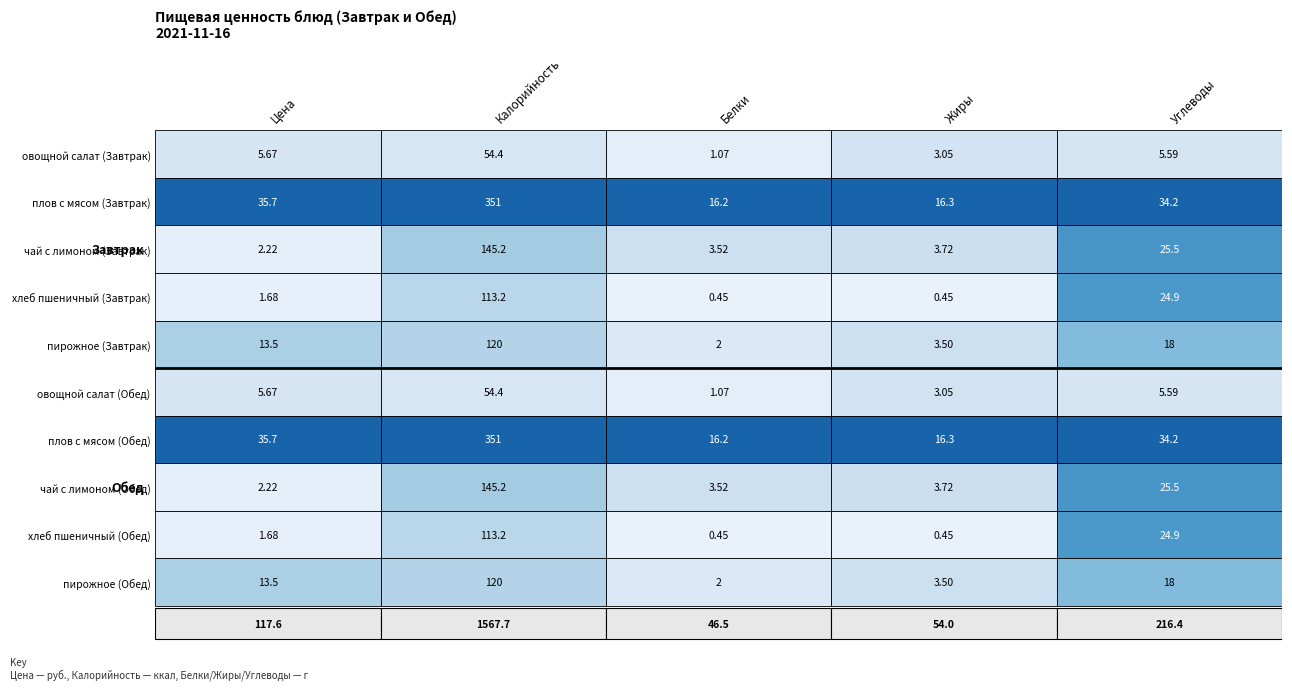

At how many categories does at least one series exceed 134?

1